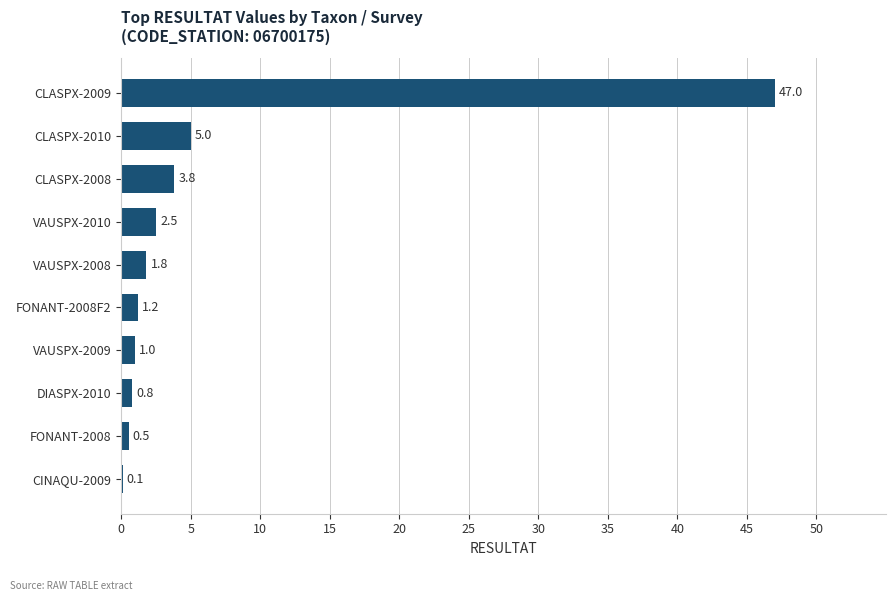

Are the bars horizontal?

Yes